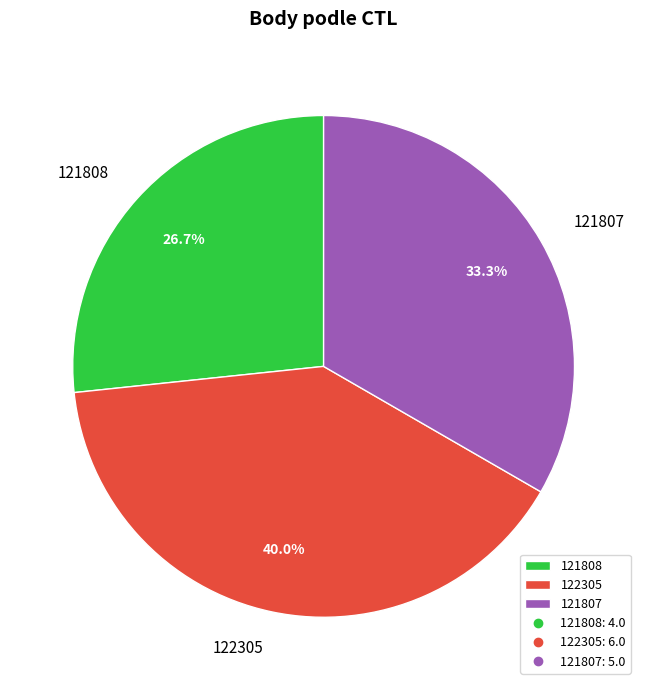

What percentage do 122305 and 121807 together represent?

73.3%